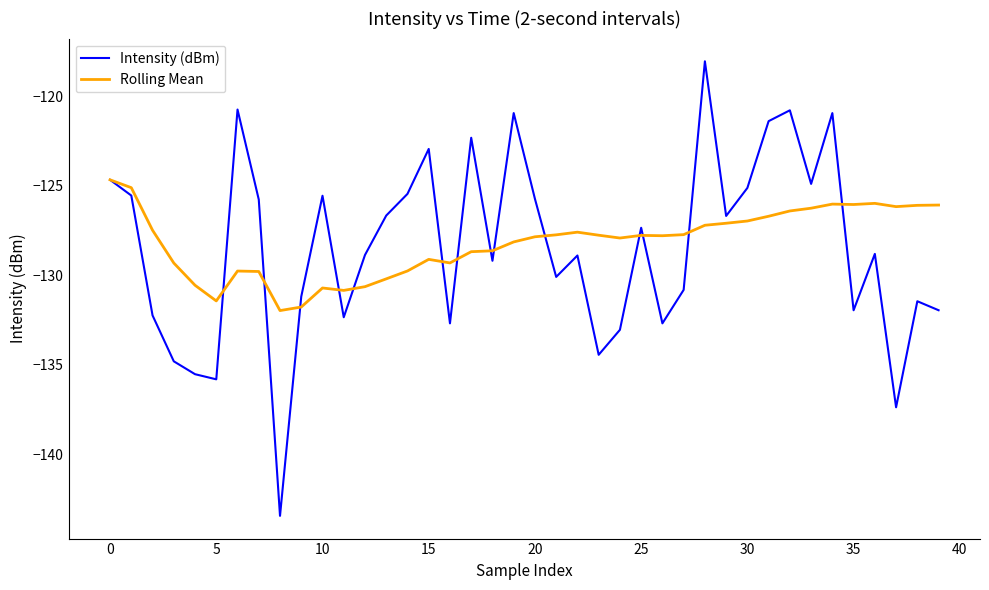

Which series has the largest range (max minus min)?

Intensity (dBm)